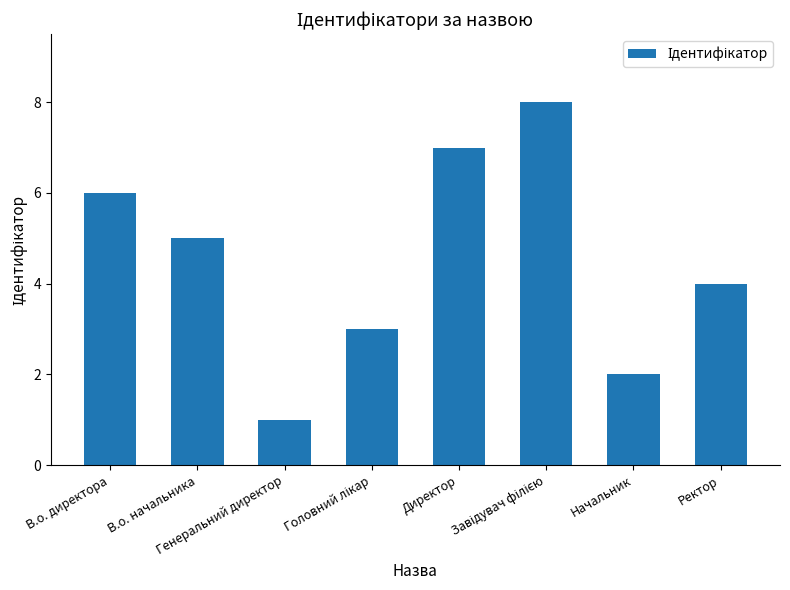

Which has a higher value, В.о. начальника or В.о. директора?

В.о. директора